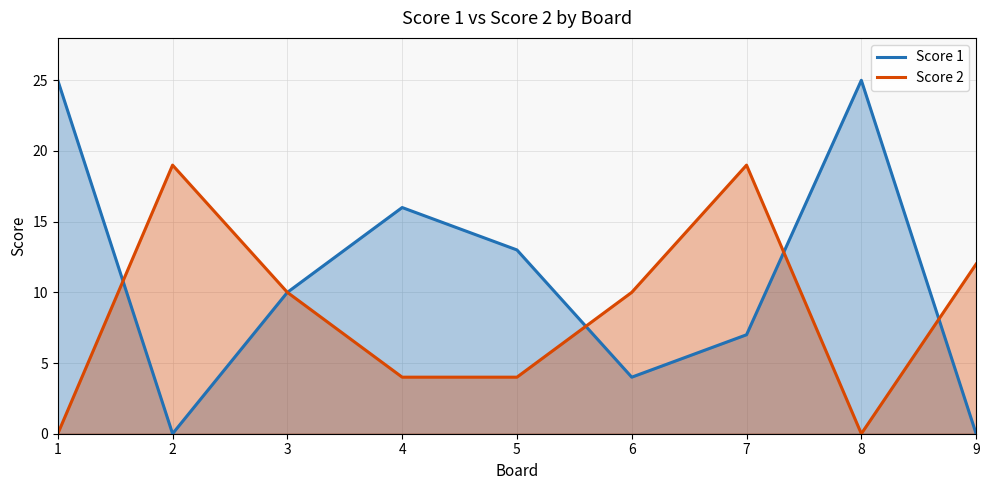

The value of Score 2 at 2 is 34. True or false?

False